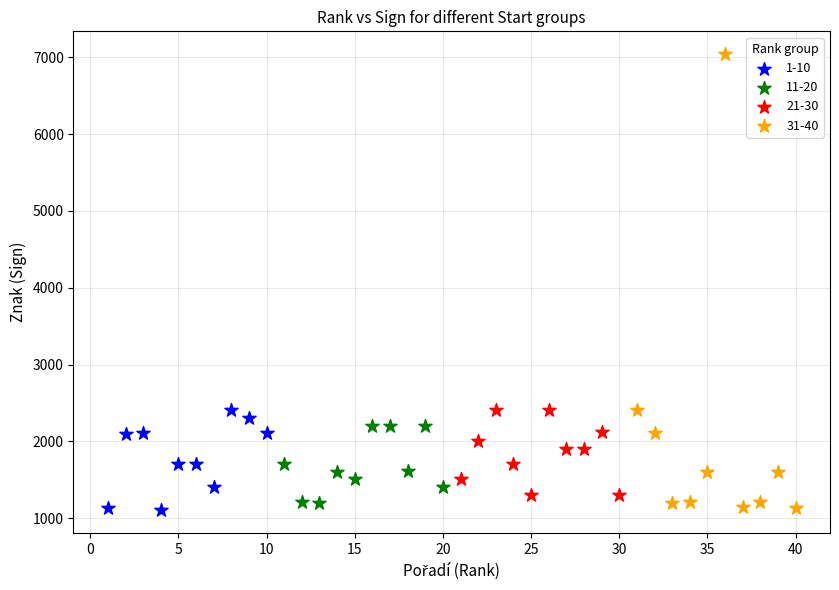

Which series has the largest Y range (max minus min)?

31-40